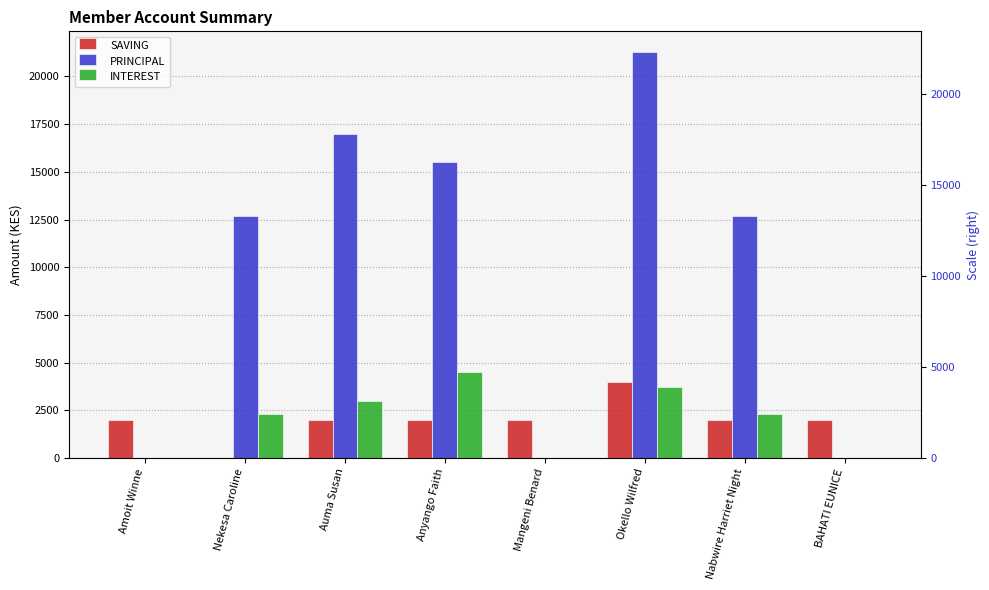

How many values in PRINCIPAL are above zero?

5